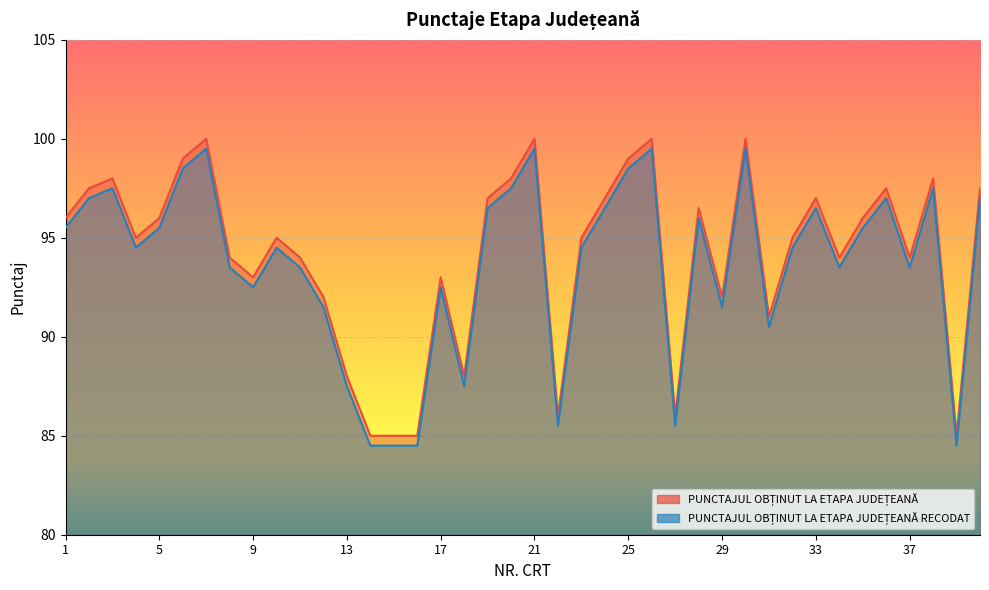

Between 14 and 13, which is larger?

13